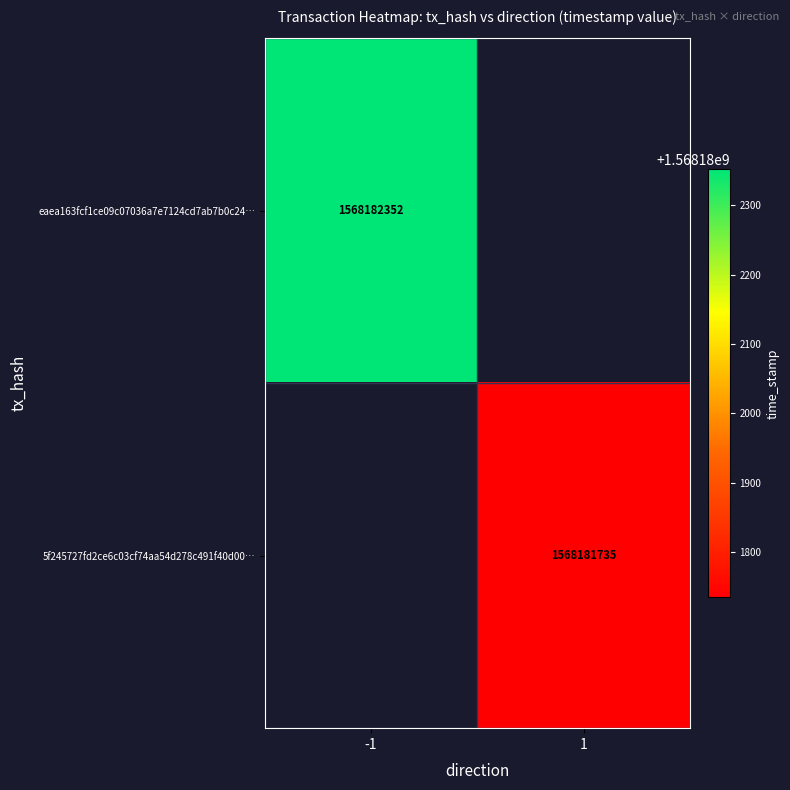

The eaea163fcf1ce09c07036a7e7124cd7ab7b0c24 series shows -1 at 0. True or false?

True